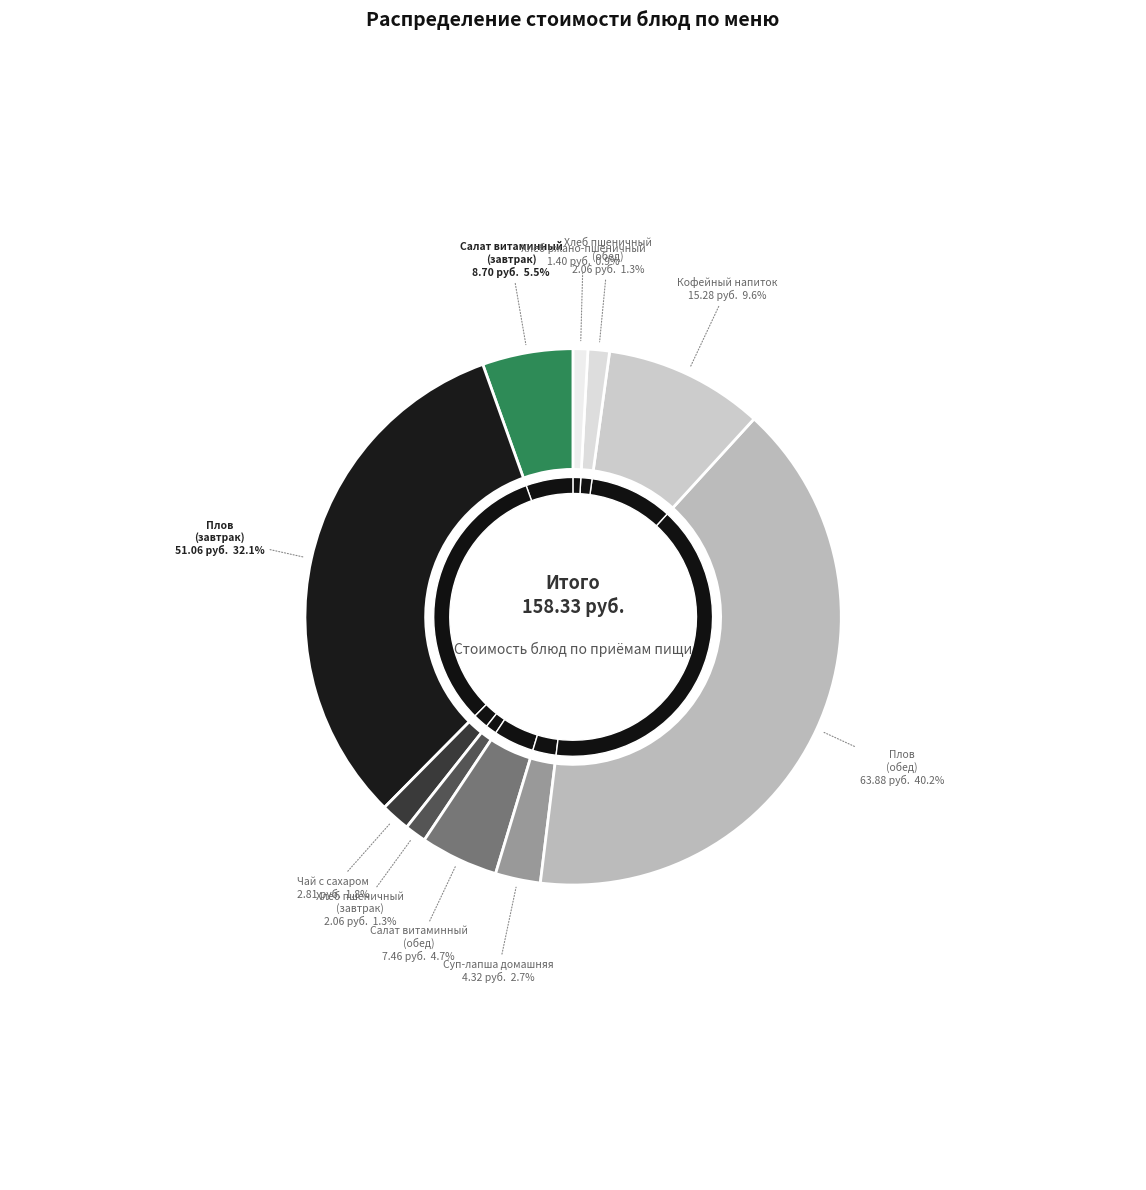

Approximately how many times larger is the value at Суп-лапша домашняя compared to Кофейный напиток?

0.3